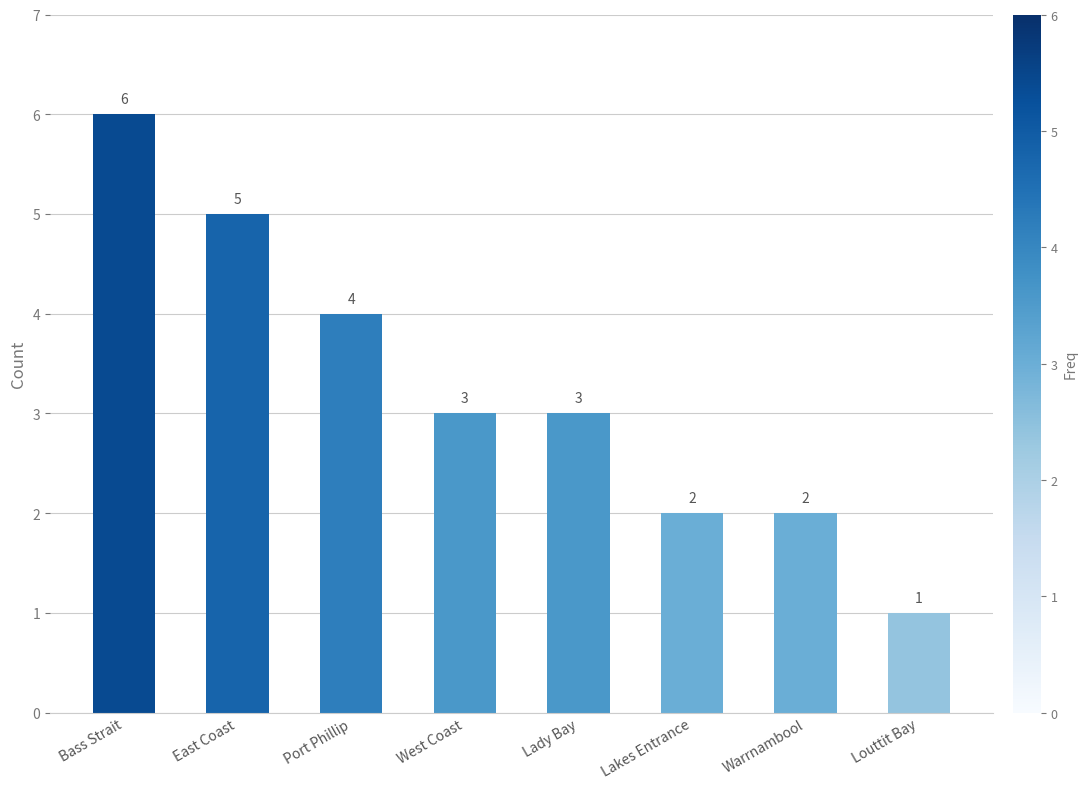

Approximately how many times larger is the value at West Coast compared to Port Phillip?

0.8